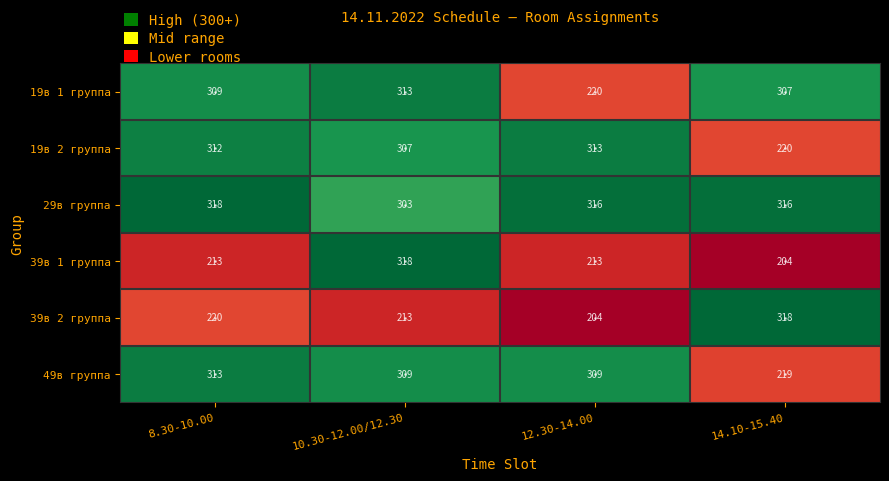

The 19в 1 группа series shows 307 at 14.10-15.40. True or false?

True